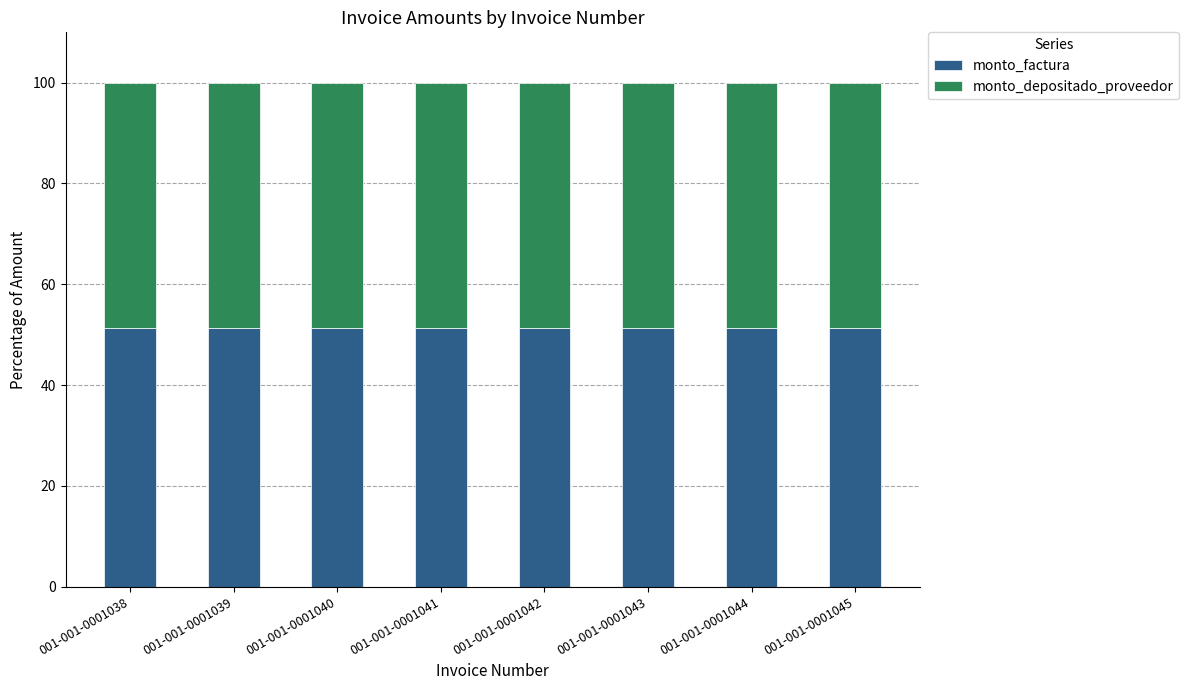

What is the sum of the monto_factura values at 001-001-0001038 and 001-001-0001041?

102.5